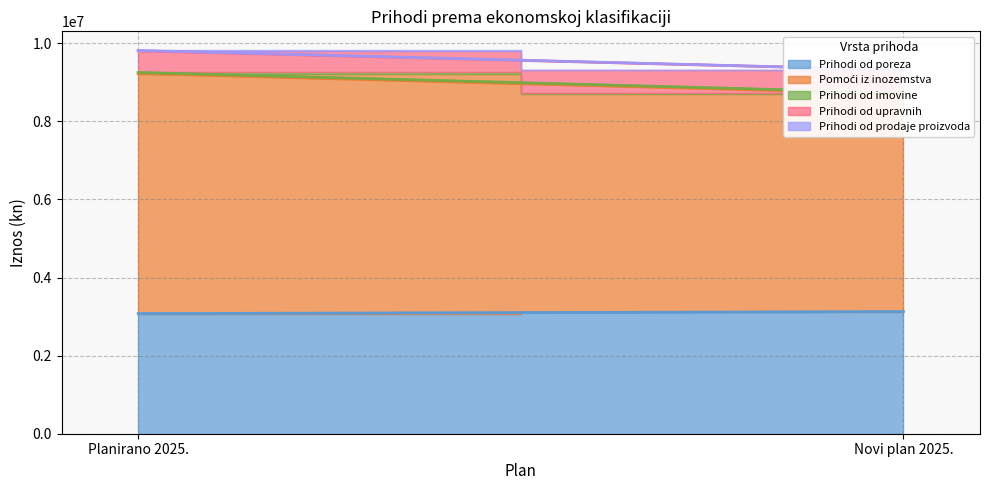

What is the greatest value displayed?

6147637